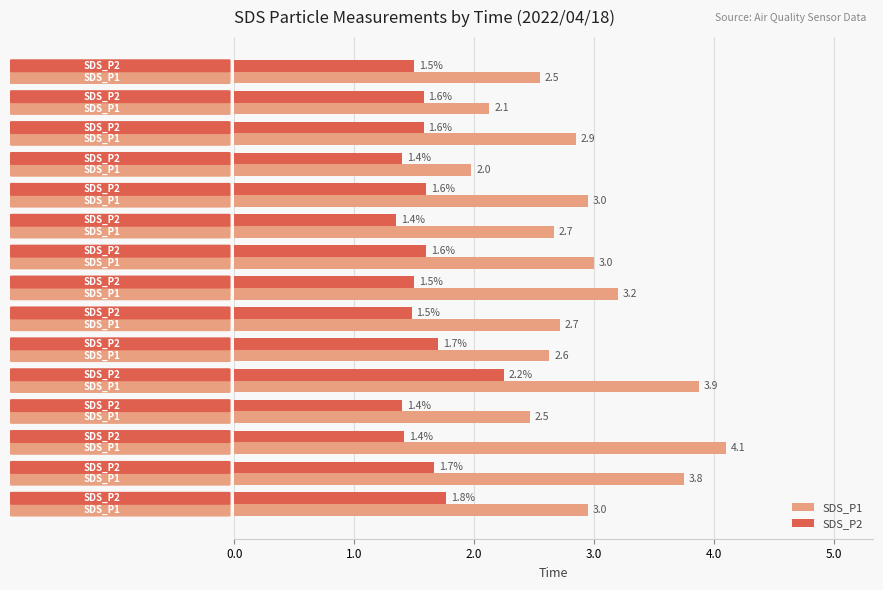

What is the difference between the second highest and minimum values in the SDS_P1 series?

1.9